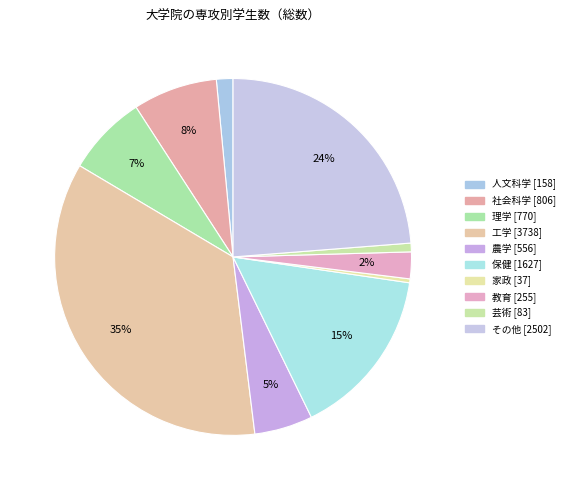

To the nearest percent, what percentage of the pie is その他?

24%